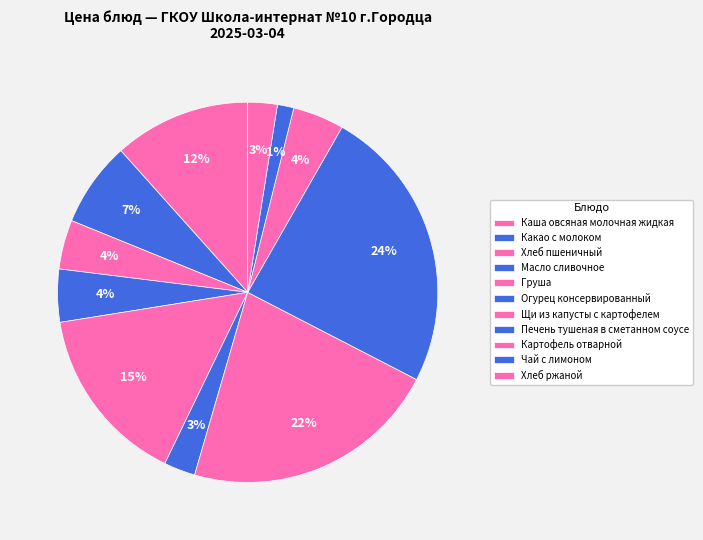

How many segments does this pie chart have?

11